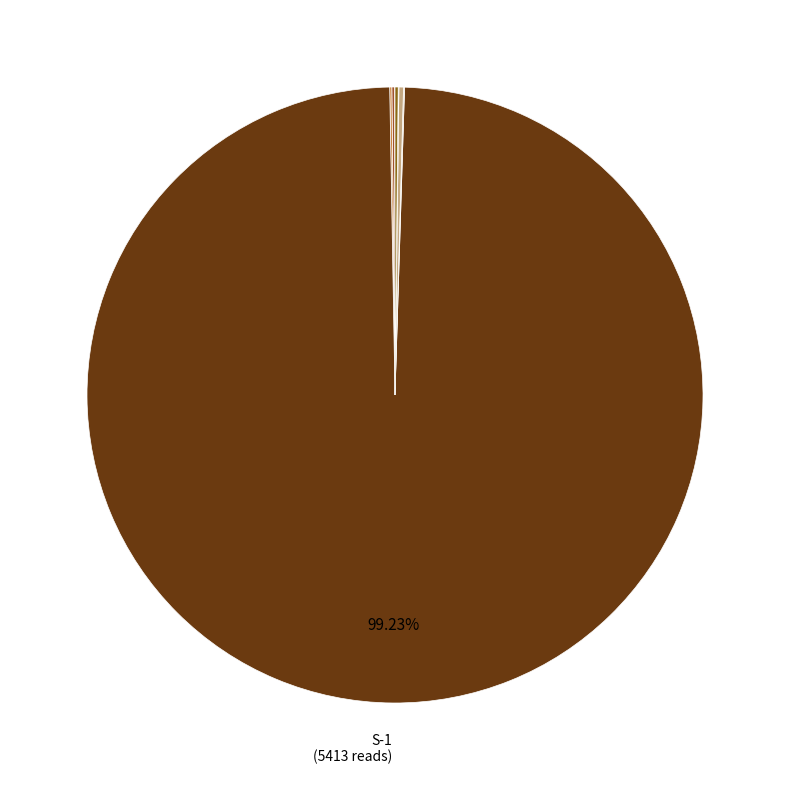

Which category has the smallest portion of the pie?

D-II